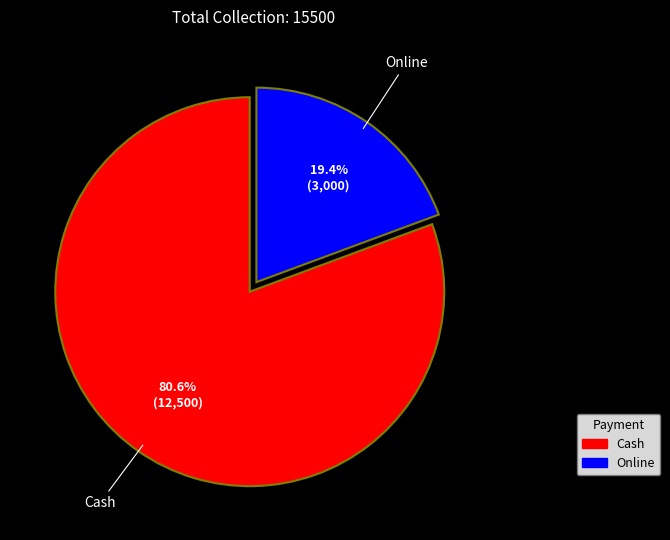

Which category has the biggest portion of the pie?

Cash